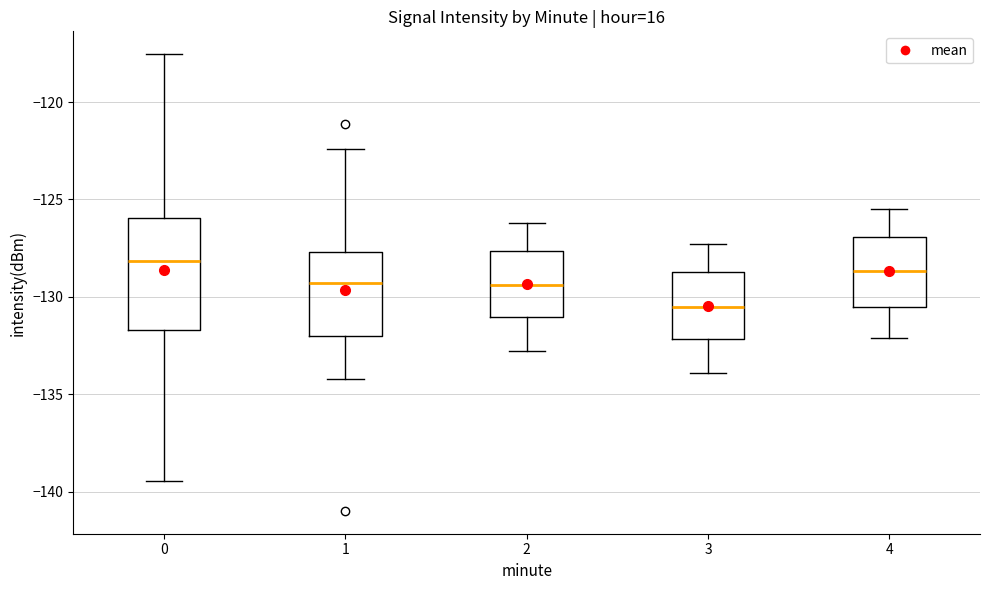

Reading left to right, read every box against the y-axis: the position of its median line, the range the box covers, and the ends of its whiskers. The values are not printed on the chart, so give them approximately, as read against the axis.

0: median -128.0, box -131.5 to -126.0, whiskers -139.5 to -117.5
1: median -129.5, box -132.0 to -127.5, whiskers -134.0 to -122.5
2: median -129.5, box -131.0 to -127.5, whiskers -133.0 to -126.0
3: median -130.5, box -132.0 to -128.5, whiskers -134.0 to -127.5
4: median -128.5, box -130.5 to -127.0, whiskers -132.0 to -125.5